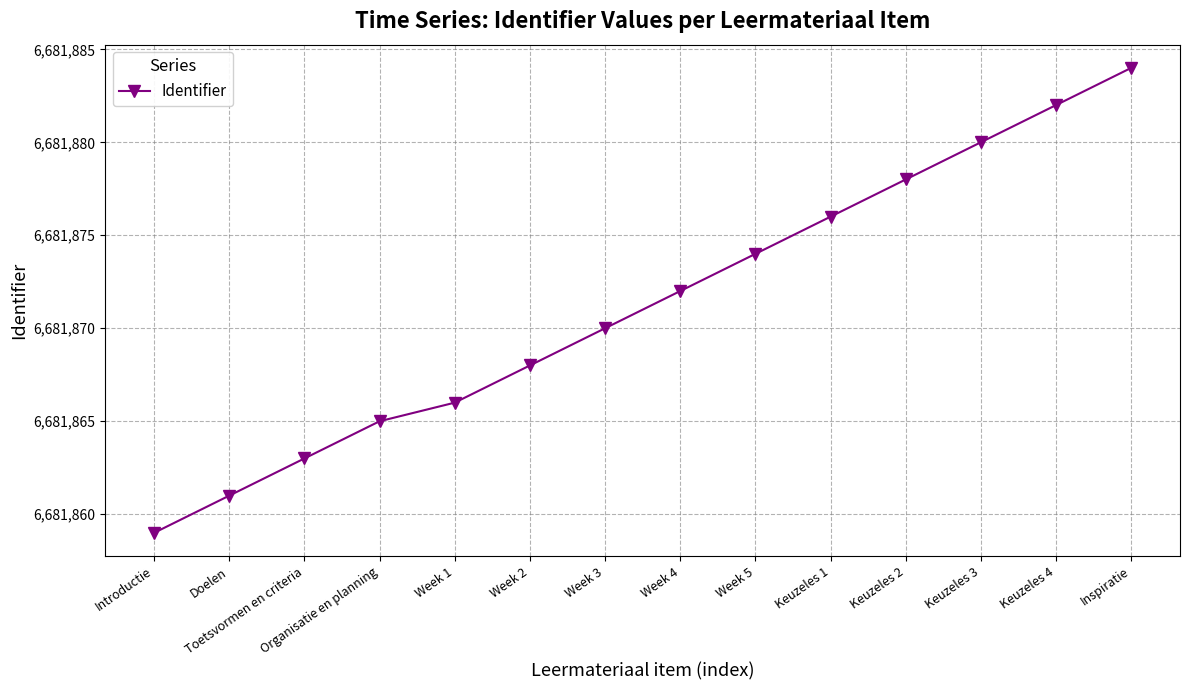

Rank the categories by value from highest to lowest.

Inspiratie, Keuzeles 4, Keuzeles 3, Keuzeles 2, Keuzeles 1, Week 5, Week 4, Week 3, Week 2, Week 1, Organisatie en planning, Toetsvormen en criteria, Doelen, Introductie